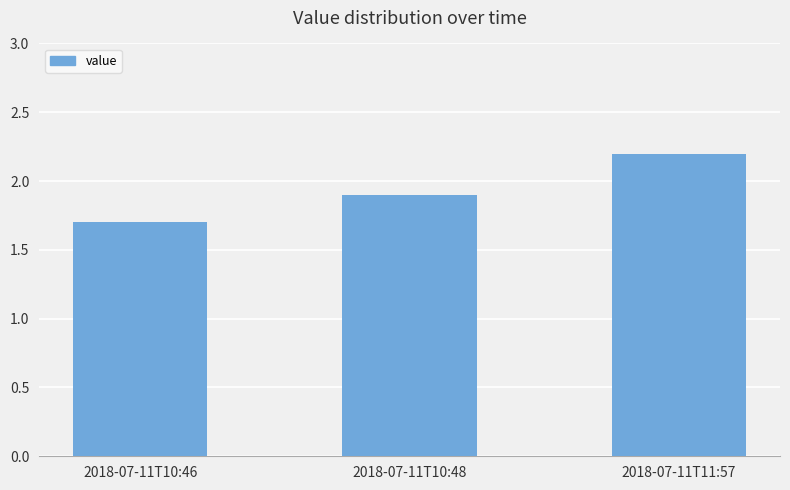

What is the change in value from 2018-07-11T10:46 to 2018-07-11T11:57?

+0.5